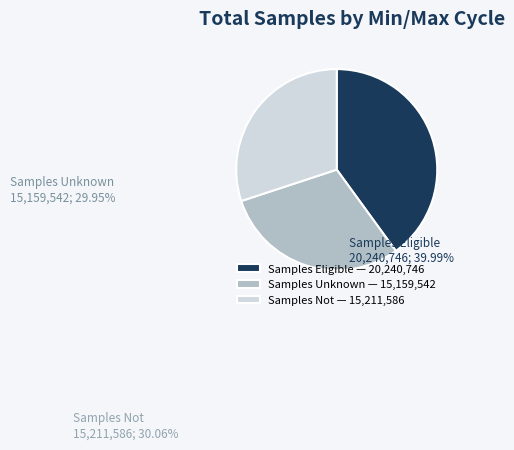

Which slice is the largest?

Samples Eligible — 20,240,746